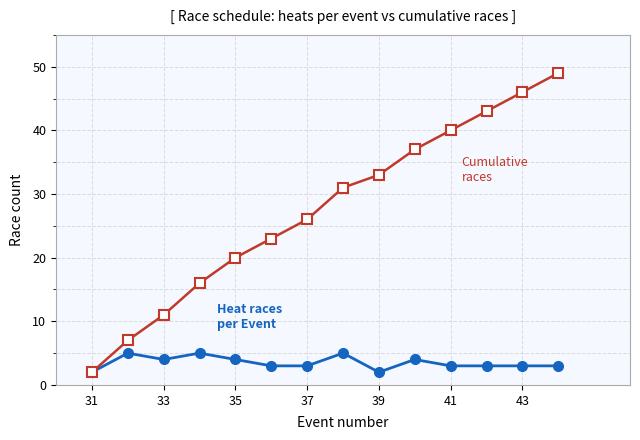

What is the greatest value displayed?

49